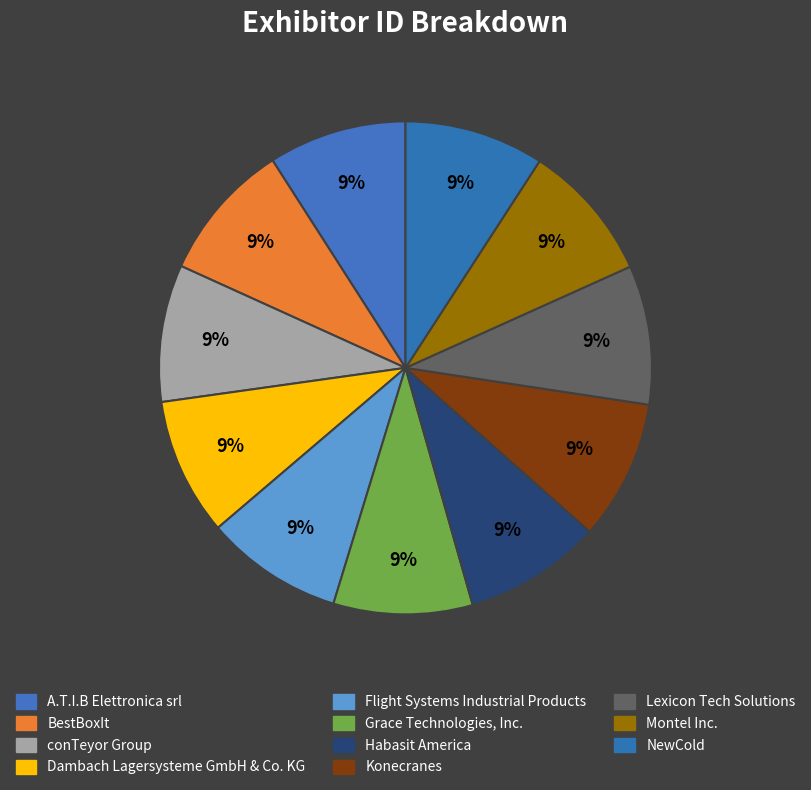

To the nearest percent, what is the average slice percentage?

9%